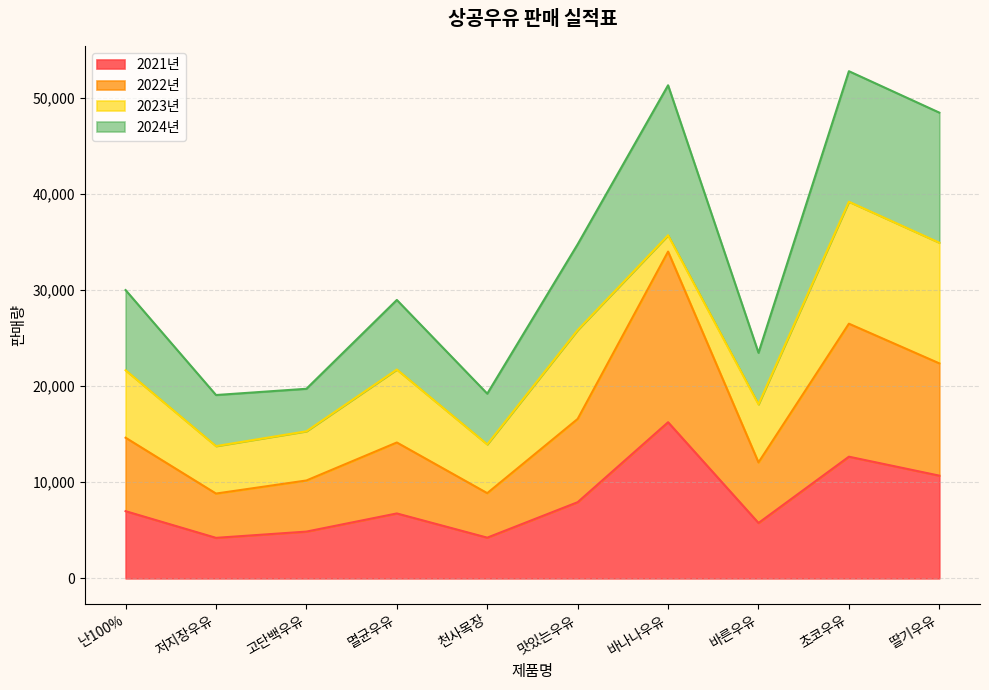

Which category has the highest value in the 2021년 series?

바나나우유